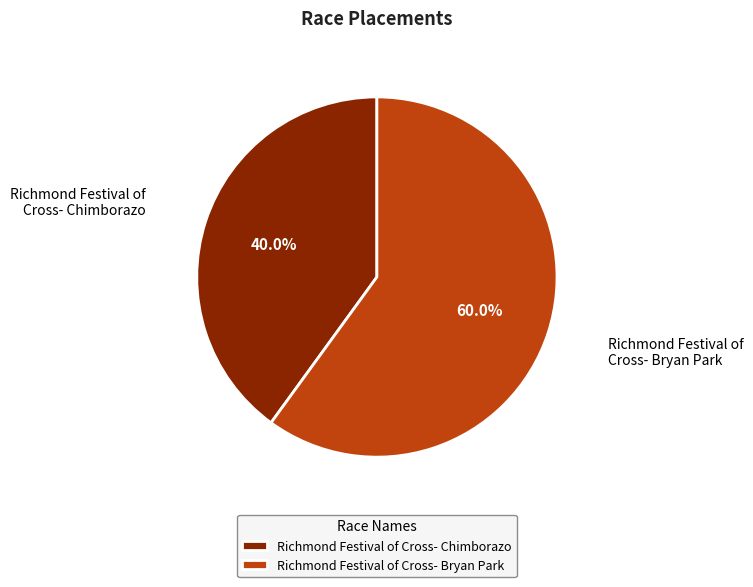

Rank the categories by value from highest to lowest.

Richmond Festival of Cross- Bryan Park, Richmond Festival of Cross- Chimborazo